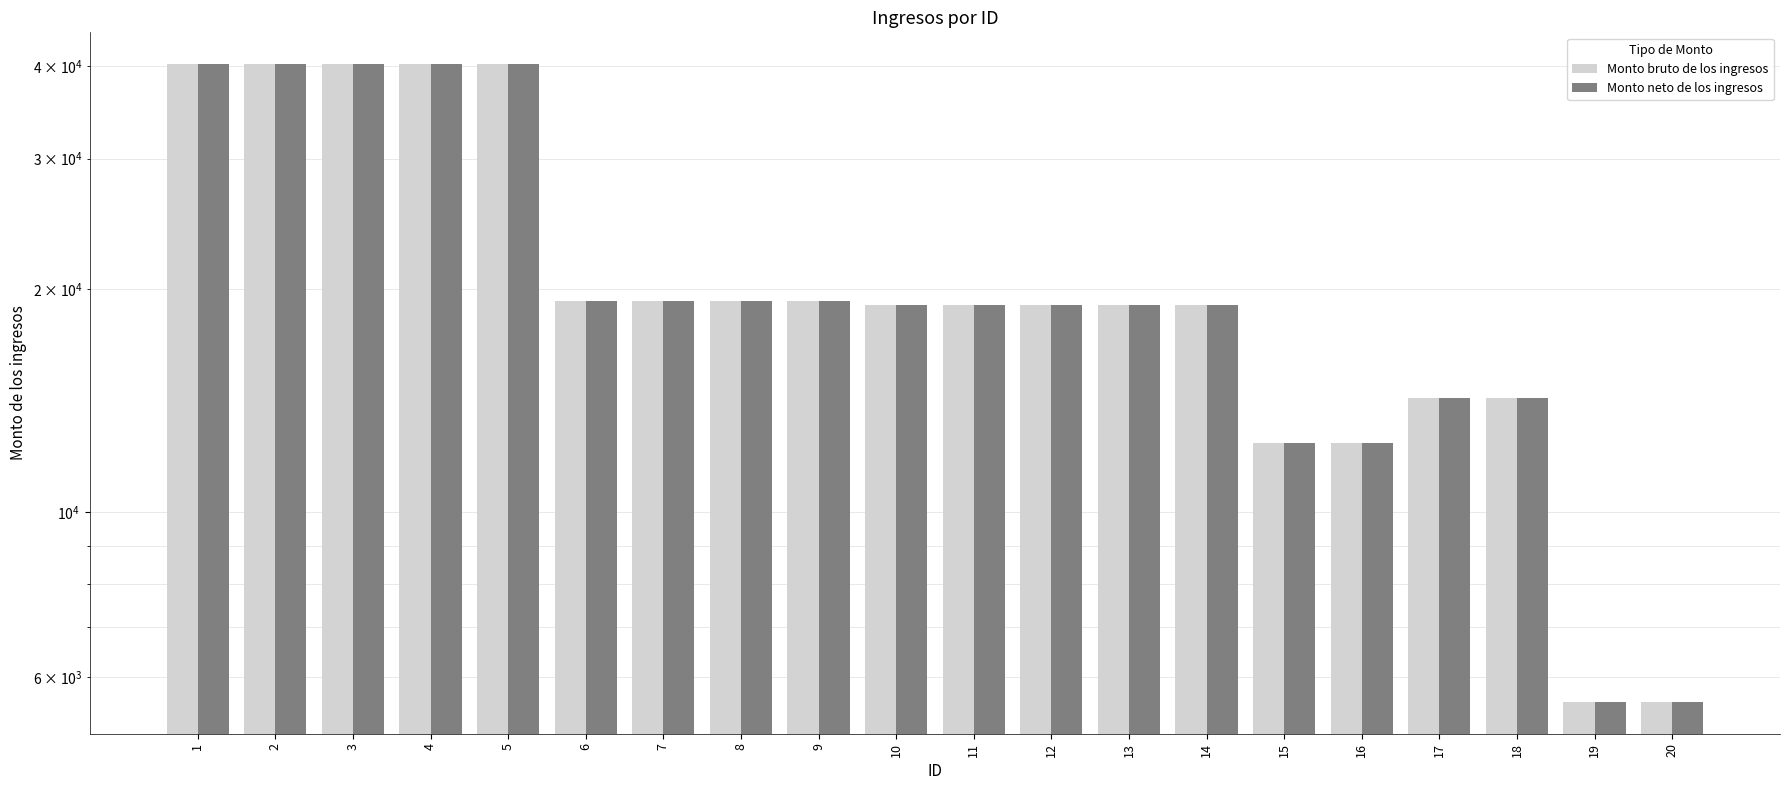

How many series are shown in this chart?

2